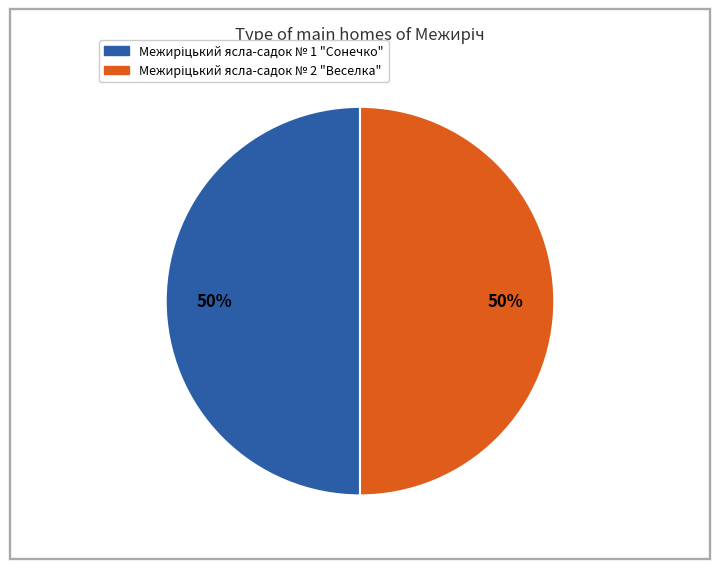

To the nearest percent, what portion does Межиріцький ясла-садок № 2 "Веселка" represent?

50%